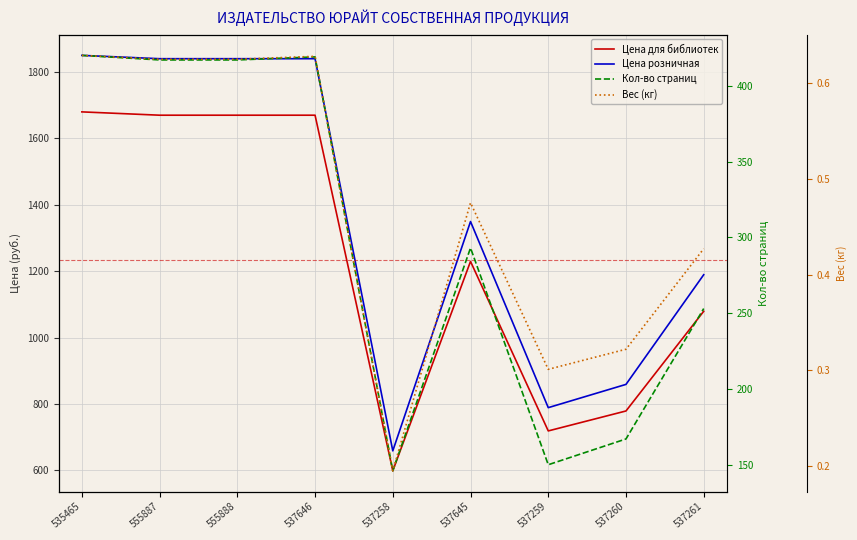

Is the value of Цена для библиотек at 537645 greater than the value of Цена розничная at 555887?

No